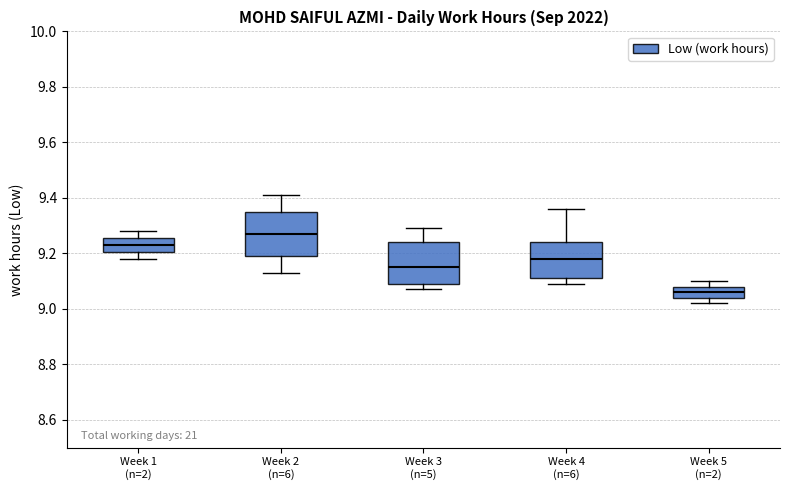

Where is the upper edge of the box for Week 2 (n=6) on the y-axis? The values are not printed on the chart, so give them approximately, as read against the axis.

9.36